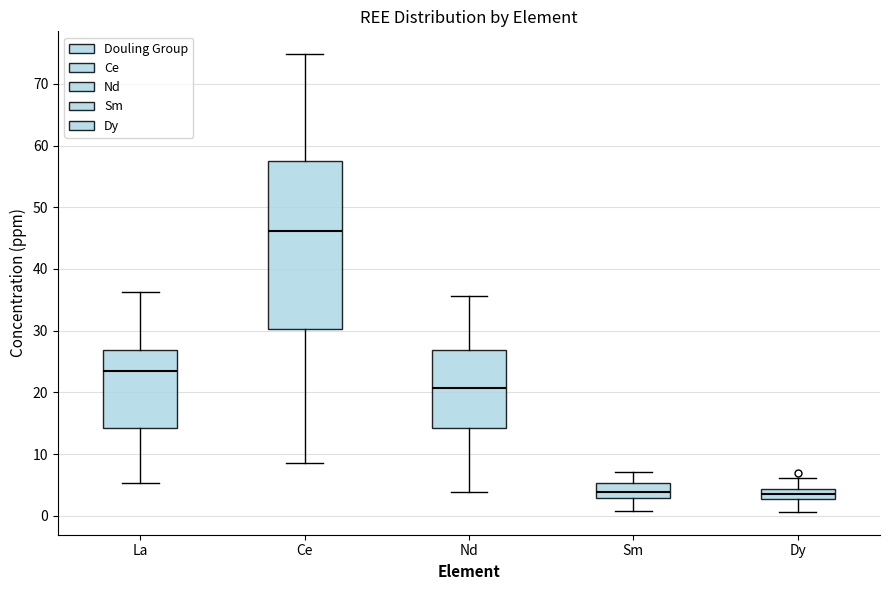

Reading left to right, read every box against the y-axis: the position of its median line, the range the box covers, and the ends of its whiskers. The values are not printed on the chart, so give them approximately, as read against the axis.

La: median 23, box 14 to 27, whiskers 5 to 36
Ce: median 46, box 30 to 58, whiskers 8 to 75
Nd: median 21, box 14 to 27, whiskers 4 to 36
Sm: median 4, box 3 to 5, whiskers 1 to 7
Dy: median 3 (inside the box), box 3 to 4, whiskers 1 to 6